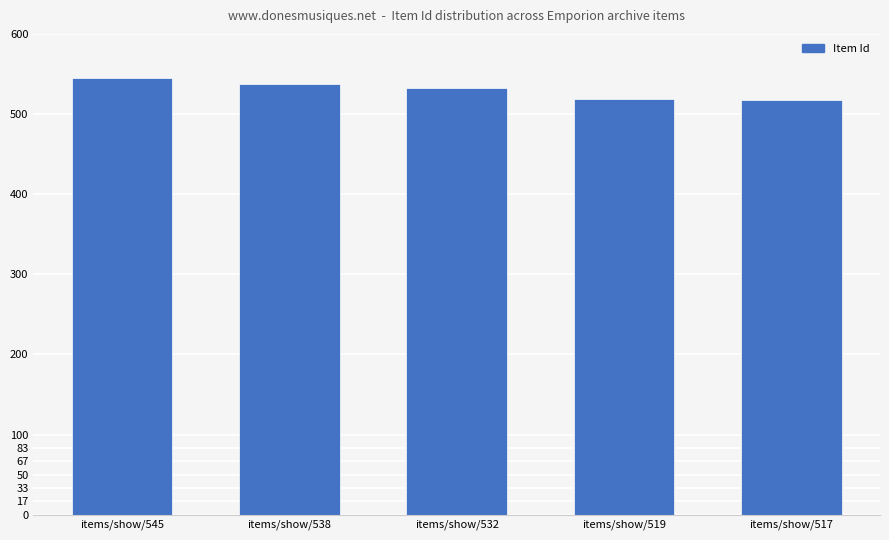

What is the change in value from items/show/538 to items/show/532?

-6